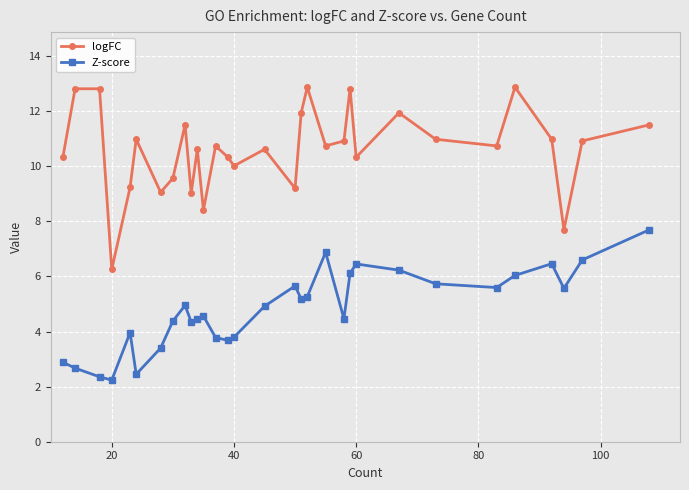

At how many categories does at least one series exceed 2?

31